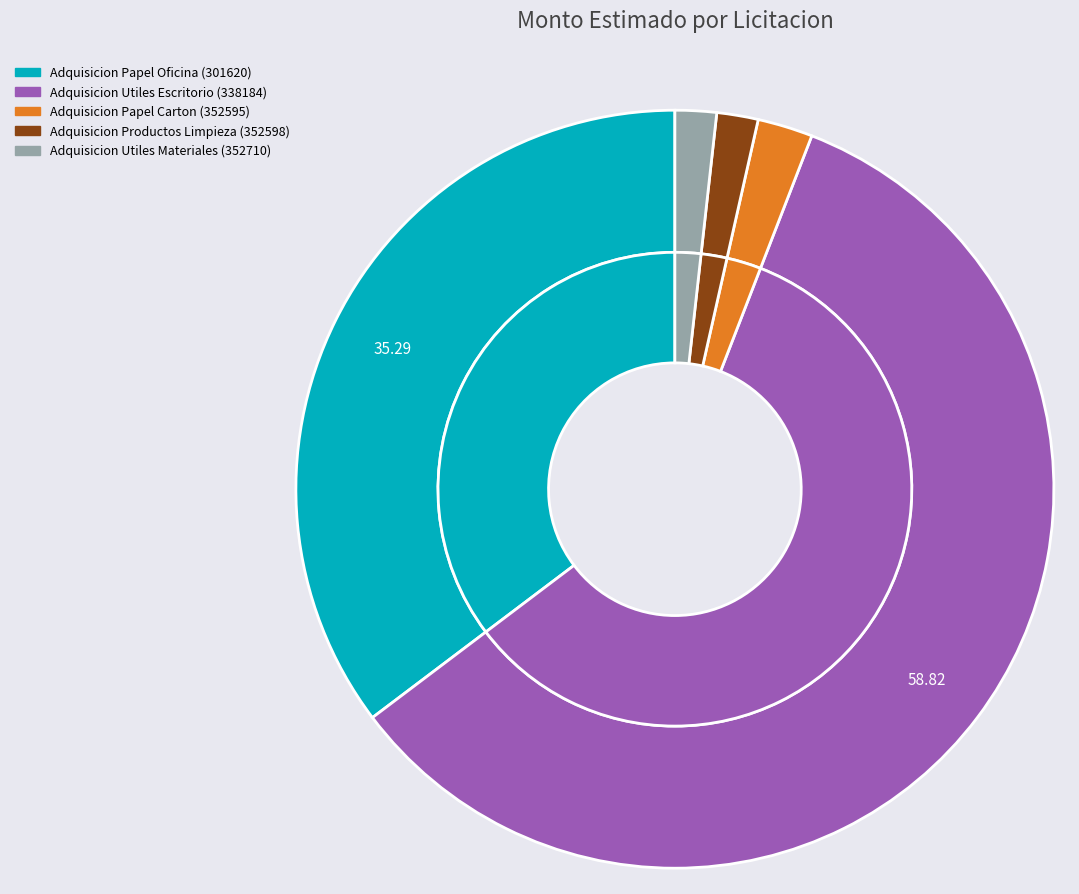

To the nearest percent, what is the difference between the largest and smallest slice percentages?

57%